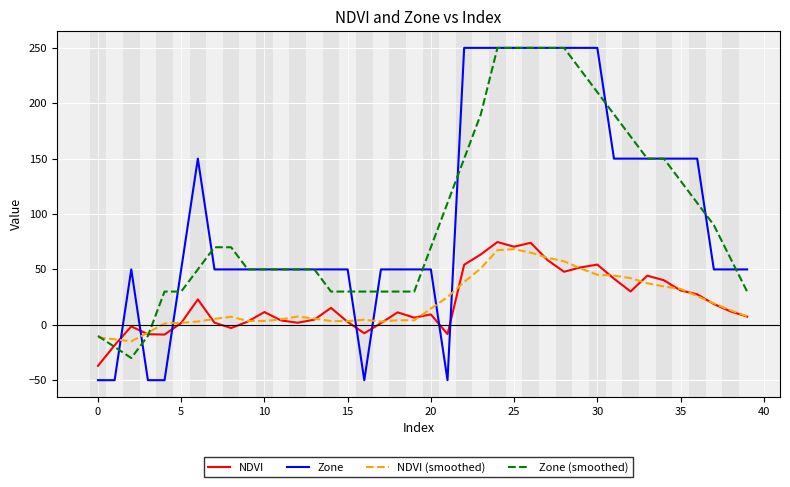

True or false: NDVI has more than 0 points higher than both neighbors.

True